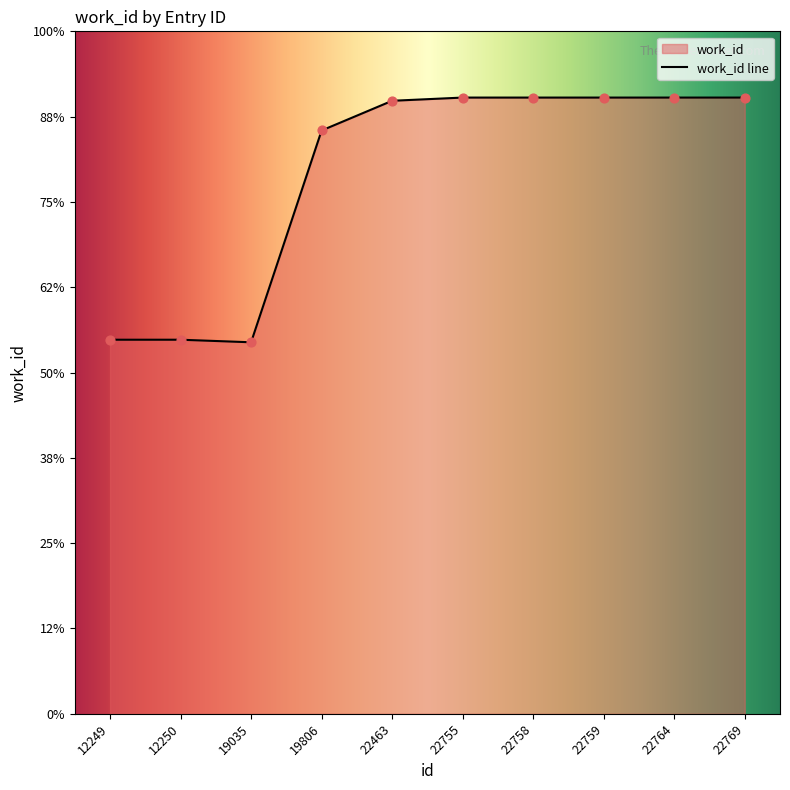

What is the change in value from 12250 to 22764?

+3016